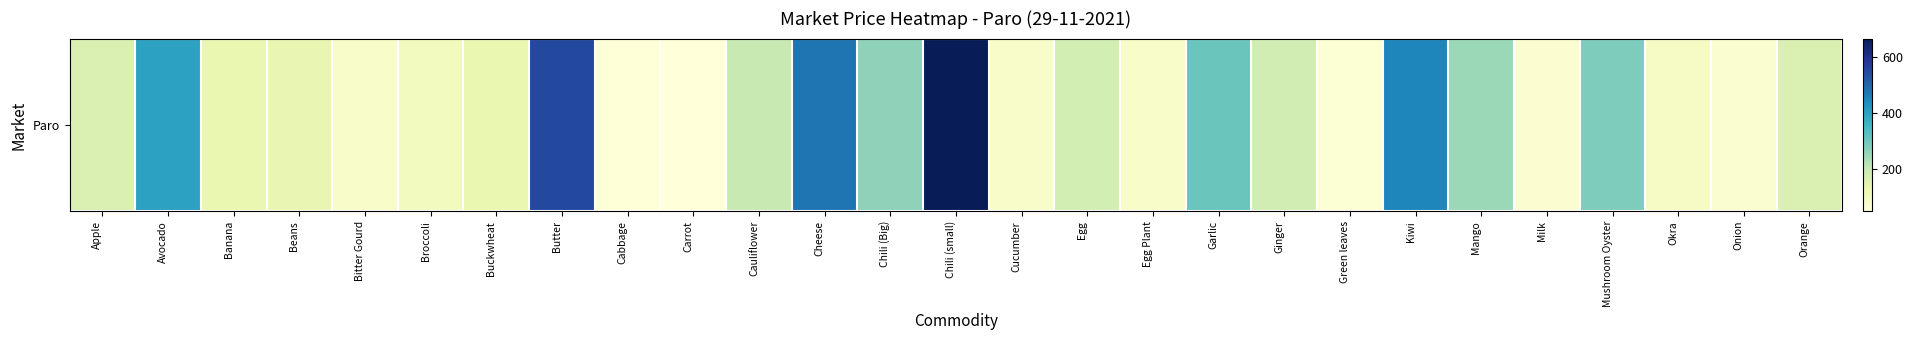

Which label corresponds to the largest value in the chart?

Chili (small)